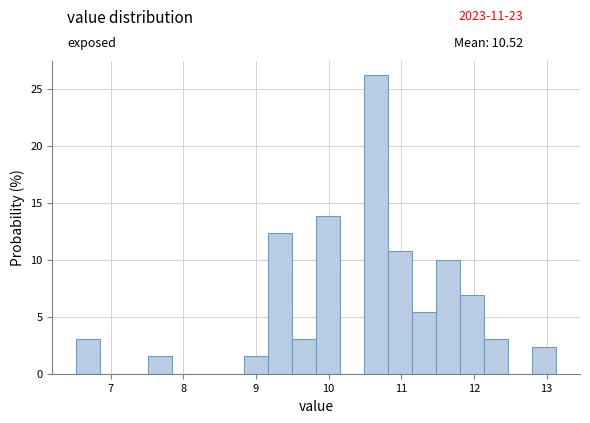

Read against the x-axis, roughly where is the centre of the tallest bar?

10.7